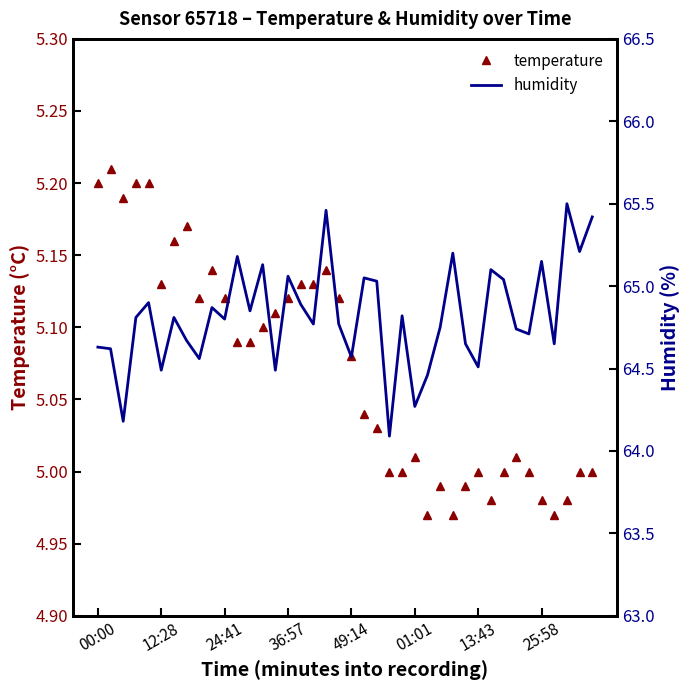

True or false: temperature has a value of 7.9 at 34.

False